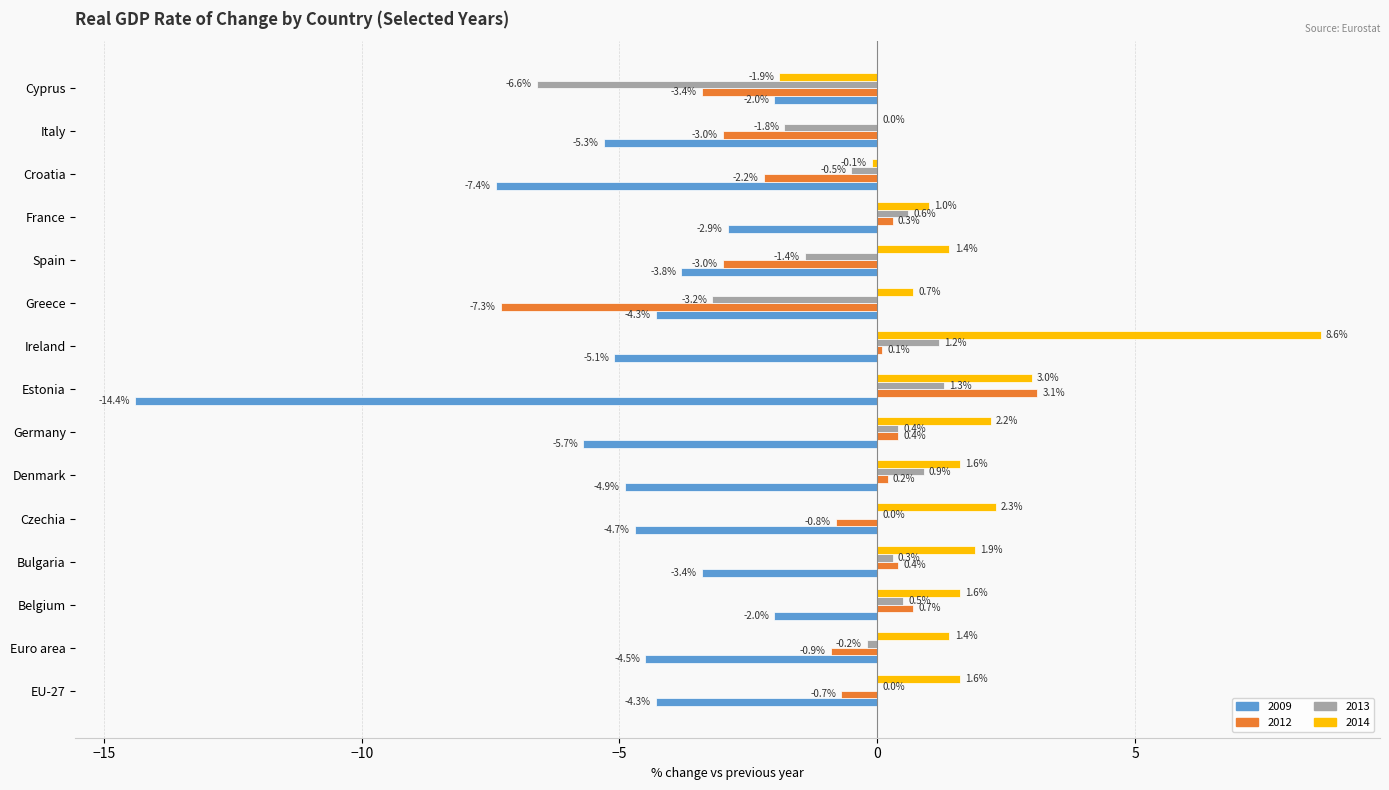

At which label is 2009 closest to -8?

Croatia